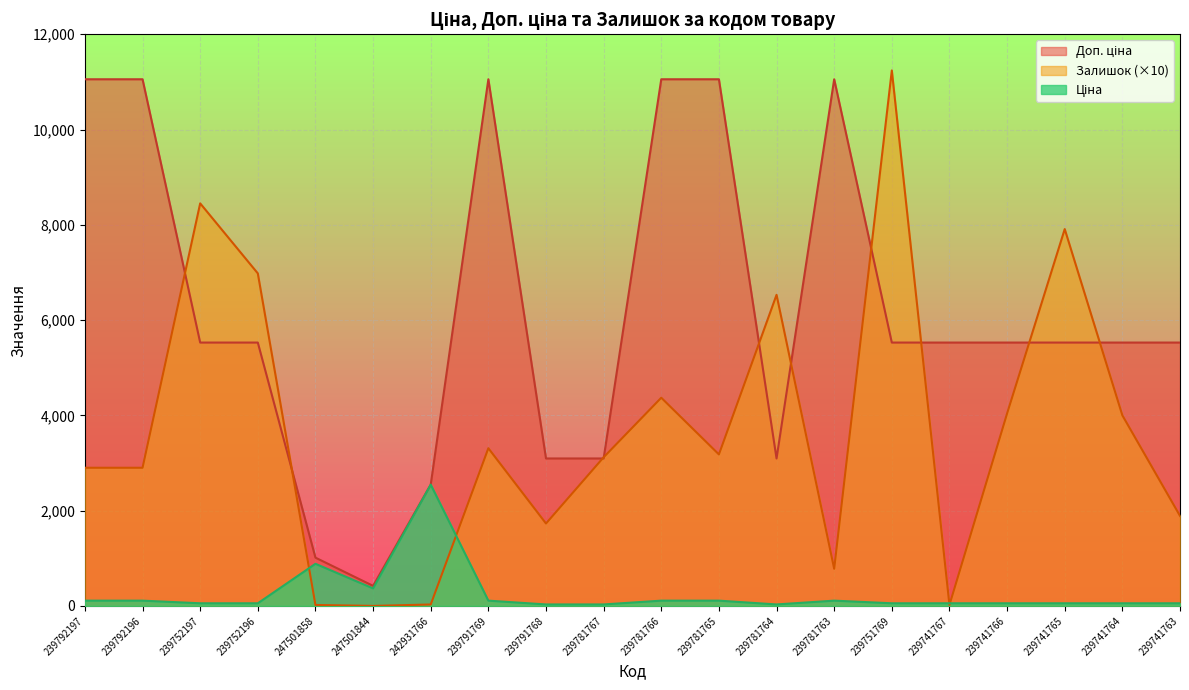

Reading left to right, transcribe all the data shown in this chart.

Ціна: 239792197=110.5	239792196=110.5	239752197=55.3	239752196=55.3	247501858=884.2	247501844=367.6	242931766=2545.8	239791769=110.5	239791768=30.9	239781767=30.9	239781766=110.5	239781765=110.5	239781764=30.9	239781763=110.5	239751769=55.3	239741767=55.3	239741766=55.3	239741765=55.3	239741764=55.3	239741763=55.3
Доп. ціна: 239792197=11055.0	239792196=11055.0	239752197=5528.0	239752196=5528.0	247501858=1013.2	247501844=421.0	242931766=2546.0	239791769=11055.0	239791768=3095.0	239781767=3095.0	239781766=11055.0	239781765=11055.0	239781764=3095.0	239781763=11055.0	239751769=5528.0	239741767=5528.0	239741766=5528.0	239741765=5528.0	239741764=5528.0	239741763=5528.0
Залишок: 239792197=2900.0	239792196=2900.0	239752197=8450.0	239752196=6980.0	247501858=20.0	247501844=0.0	242931766=30.0	239791769=3310.0	239791768=1730.0	239781767=3120.0	239781766=4370.0	239781765=3180.0	239781764=6530.0	239781763=780.0	239751769=11240.0	239741767=20.0	239741766=4040.0	239741765=7910.0	239741764=4000.0	239741763=1890.0